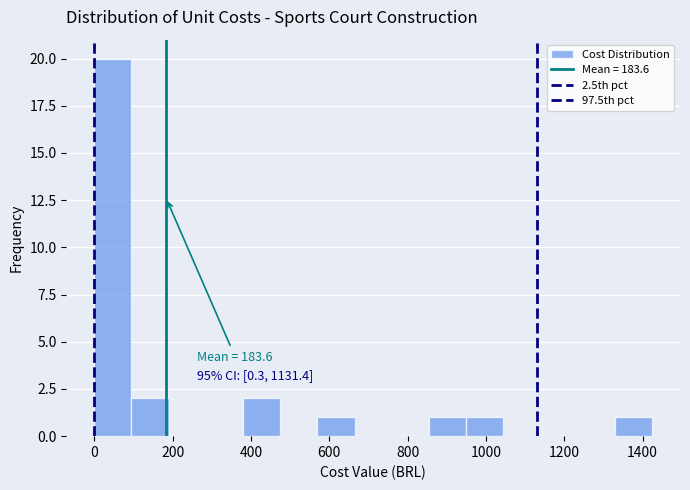

Over which range of the x-axis is the bar tallest?

0 to 100